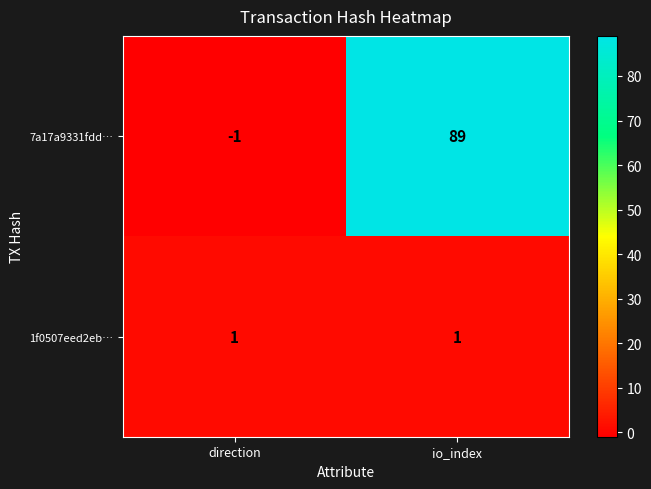

Which label corresponds to the smallest value in the chart?

direction